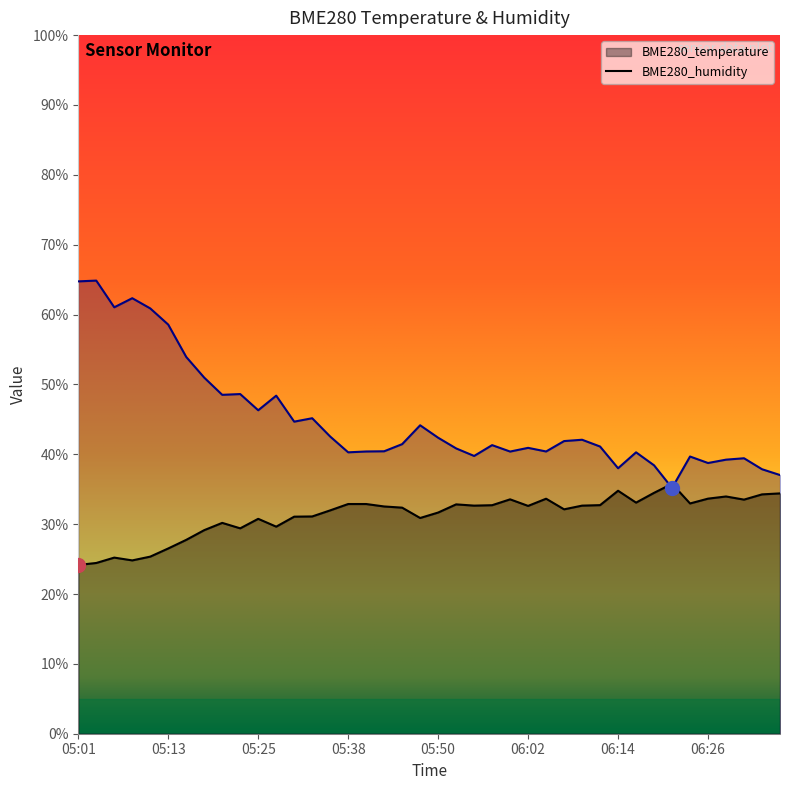

What is the smallest value displayed?

24.2